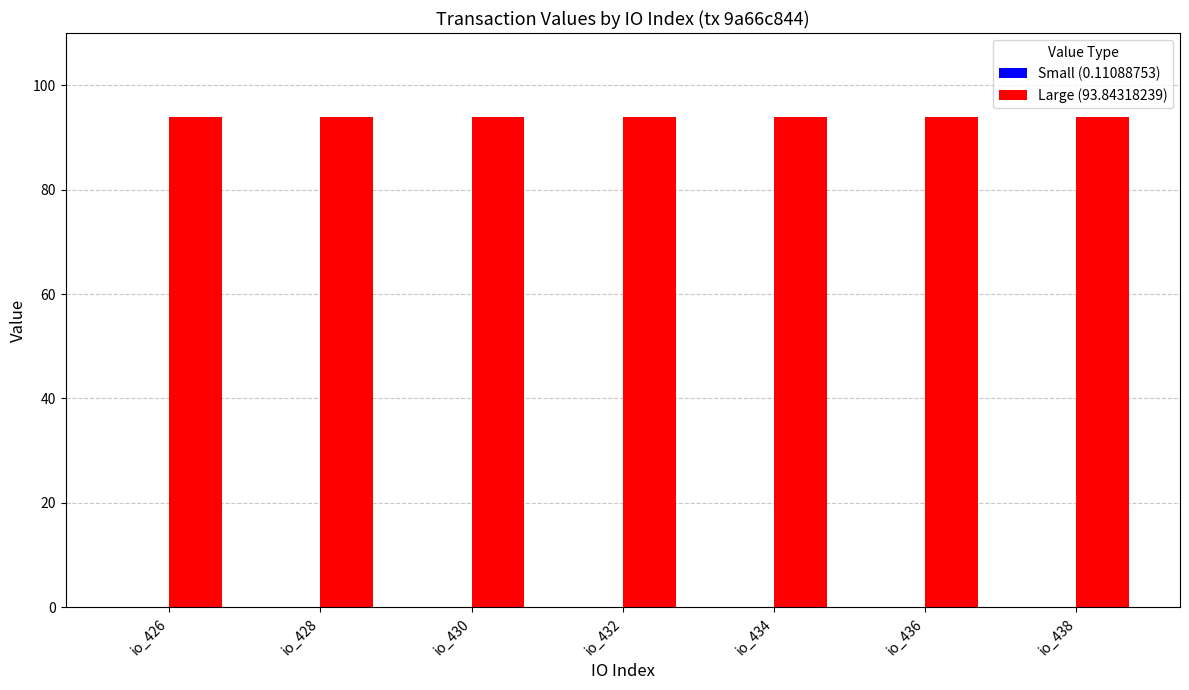

Which series has the largest total across all categories?

Large (93.84318239)